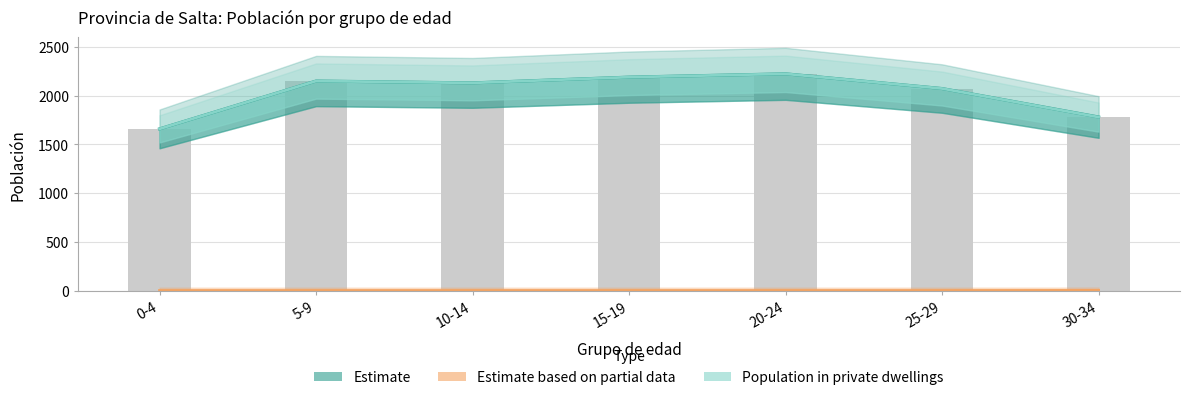

Which category has the lowest value in the Población en viviendas colectivas series?

0-4